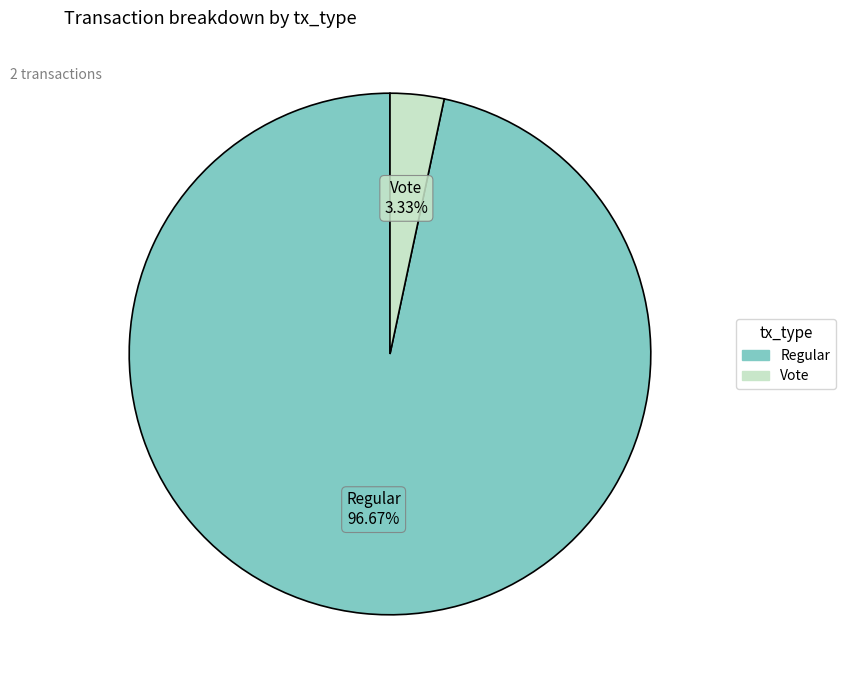

Does any single category account for the majority?

Yes